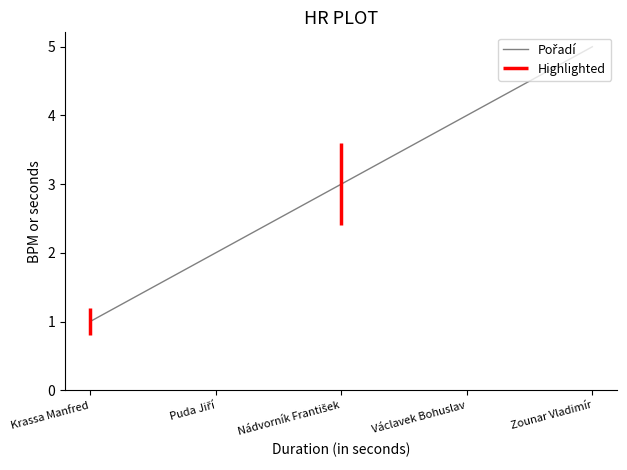

Is this an area chart (filled region under the line)?

No